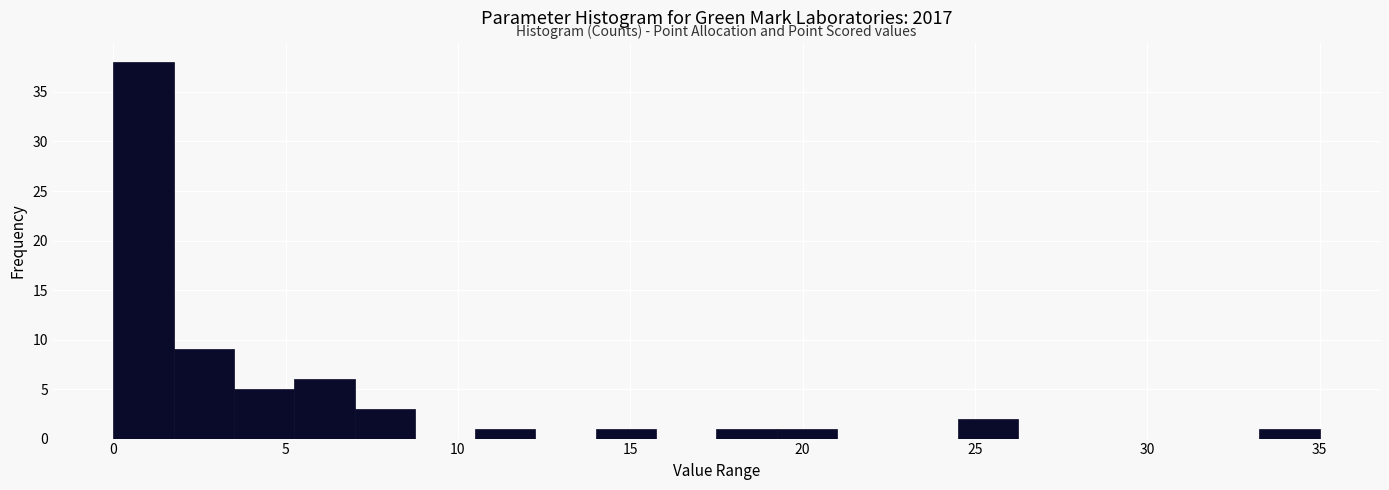

Read against the x-axis, roughly where is the centre of the tallest bar?

1.0